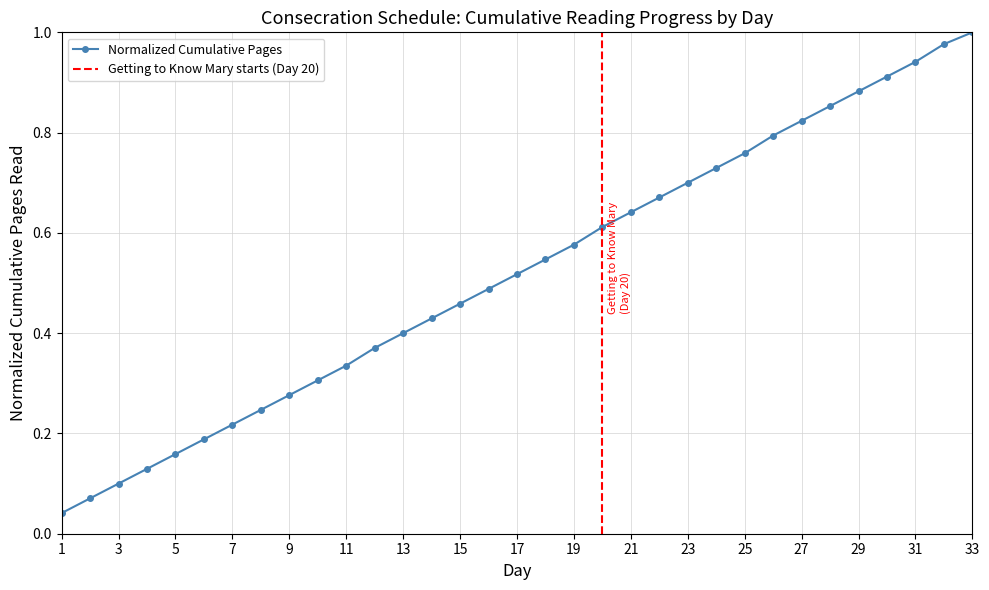

Which has a higher value, 23 or 25?

25